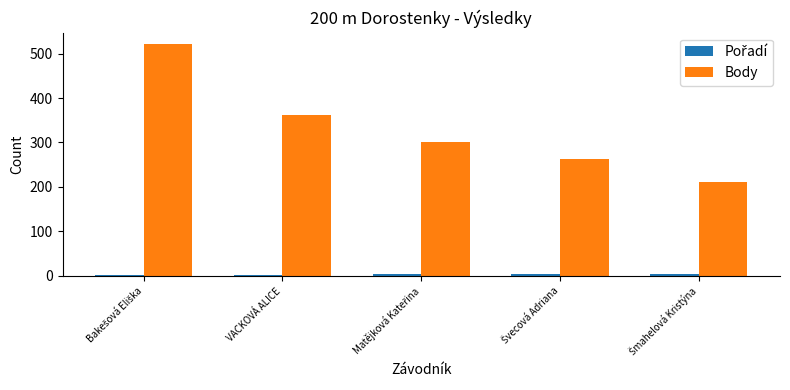

What is the highest value of the Body series?

521